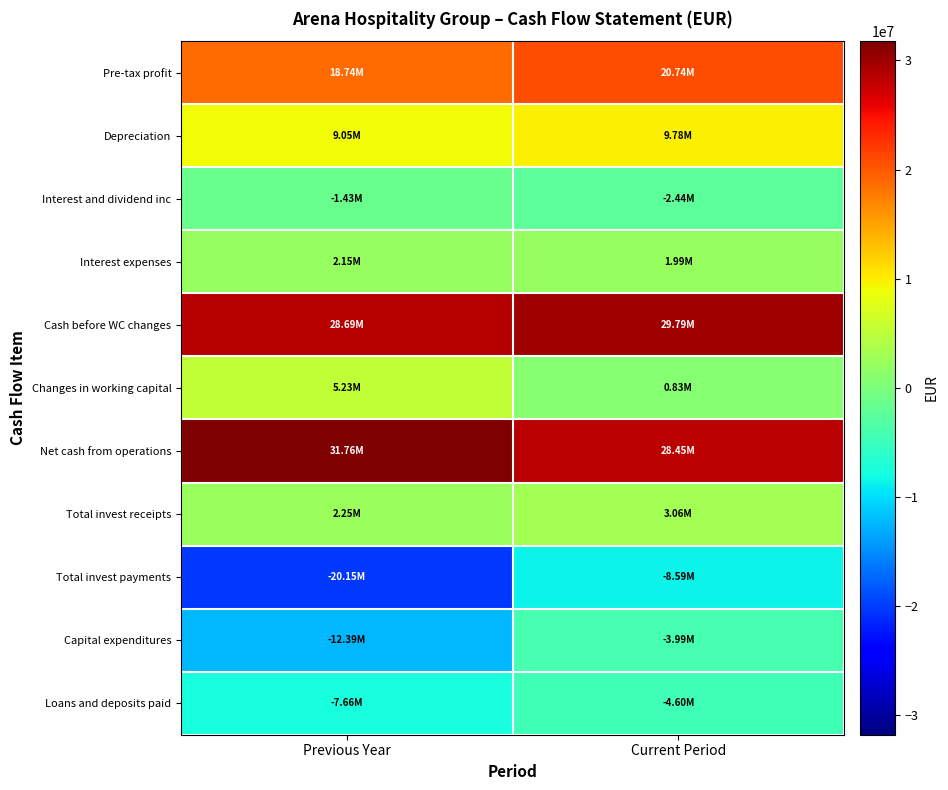

Which series has the largest range (max minus min)?

Total invest payments